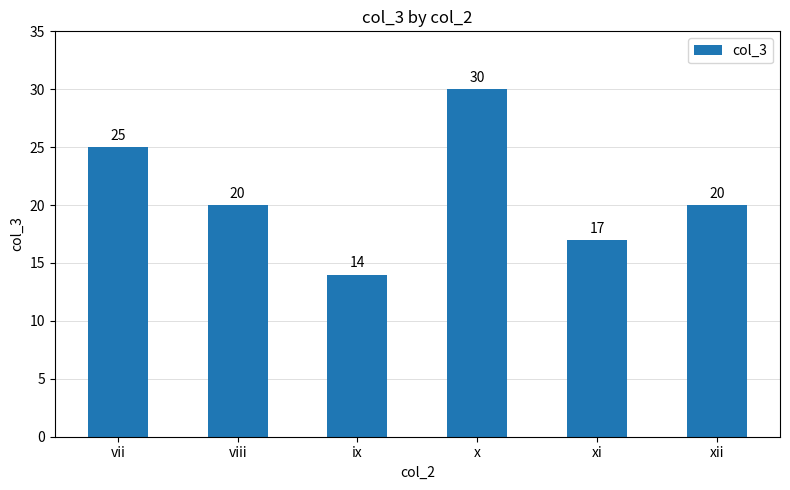

Reading right to left, what are all the values shown in this chart?

xii=20	xi=17	x=30	ix=14	viii=20	vii=25